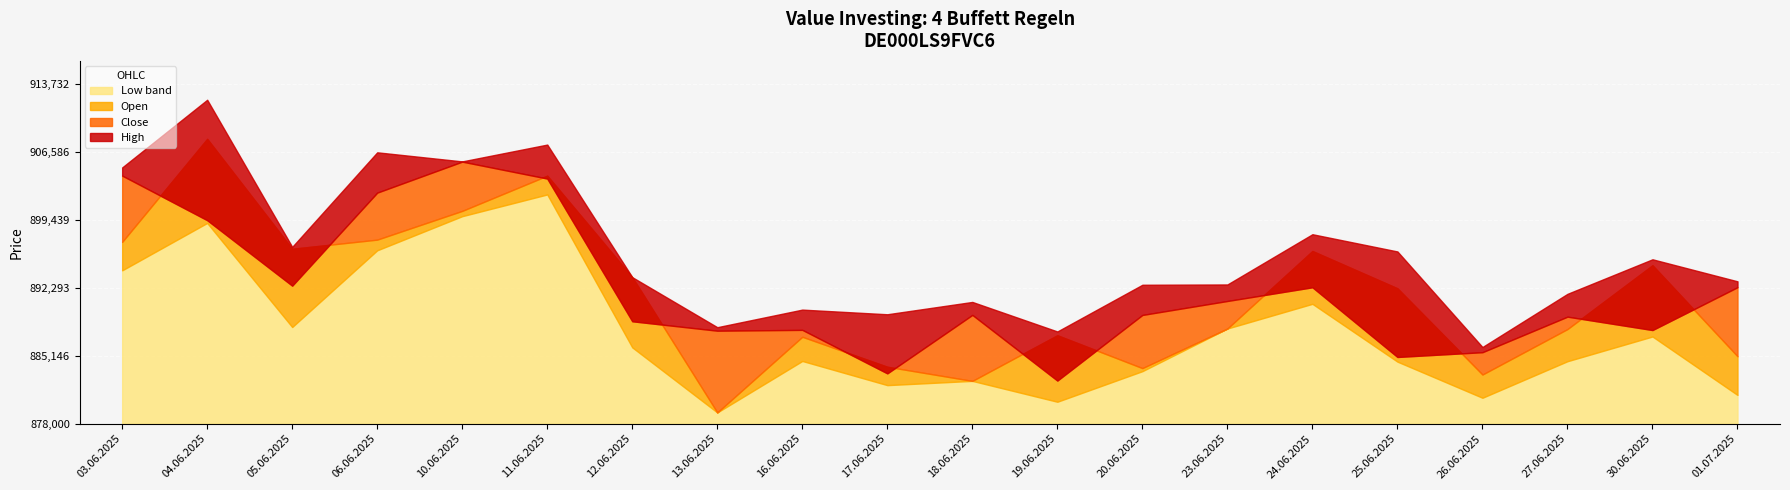

Reading left to right, transcribe all the data shown in this chart.

Close: 03.06.2025=904061	04.06.2025=899379	05.06.2025=892499	06.06.2025=902273	10.06.2025=905530	11.06.2025=903751	12.06.2025=888760	13.06.2025=887769	16.06.2025=887856	17.06.2025=883286	18.06.2025=889428	19.06.2025=882529	20.06.2025=889423	23.06.2025=890891	24.06.2025=892331	25.06.2025=885009	26.06.2025=885510	27.06.2025=889244	30.06.2025=887838	01.07.2025=892338
Open: 03.06.2025=897097	04.06.2025=907923	05.06.2025=896376	06.06.2025=897338	10.06.2025=900358	11.06.2025=904056	12.06.2025=893392	13.06.2025=879182	16.06.2025=887131	17.06.2025=883983	18.06.2025=882497	19.06.2025=887291	20.06.2025=883838	23.06.2025=887999	24.06.2025=896142	25.06.2025=892224	26.06.2025=883165	27.06.2025=887942	30.06.2025=894644	01.07.2025=885086
High: 03.06.2025=904922	04.06.2025=912031	05.06.2025=896576	06.06.2025=906510	10.06.2025=905556	11.06.2025=907322	12.06.2025=893392	13.06.2025=888138	16.06.2025=889985	17.06.2025=889497	18.06.2025=890791	19.06.2025=887689	20.06.2025=892596	23.06.2025=892627	24.06.2025=897906	25.06.2025=896095	26.06.2025=886055	27.06.2025=891642	30.06.2025=895272	01.07.2025=892958
Low: 03.06.2025=894111	04.06.2025=899090	05.06.2025=888157	06.06.2025=896215	10.06.2025=899801	11.06.2025=902082	12.06.2025=886017	13.06.2025=879182	16.06.2025=884589	17.06.2025=882051	18.06.2025=882497	19.06.2025=880306	20.06.2025=883518	23.06.2025=887999	24.06.2025=890593	25.06.2025=884520	26.06.2025=880724	27.06.2025=884564	30.06.2025=887160	01.07.2025=881021